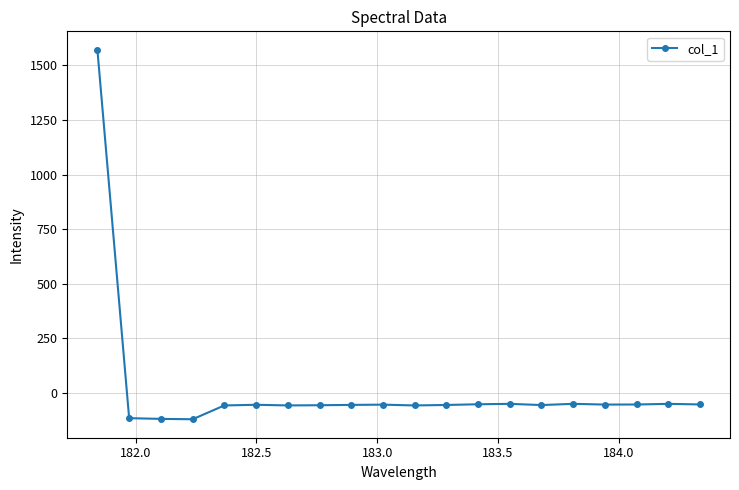

How many series are shown in this chart?

1